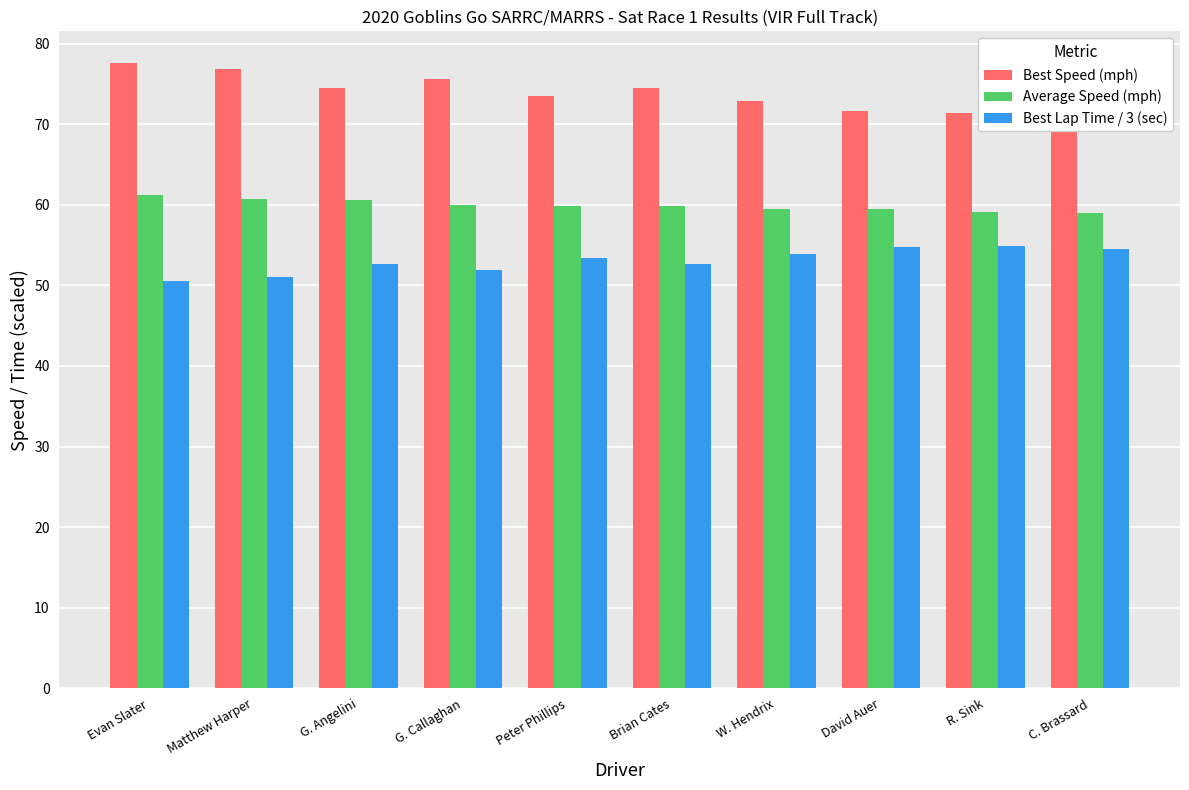

Which series changed the most between Matthew Harper and R. Sink?

Best Speed (mph)